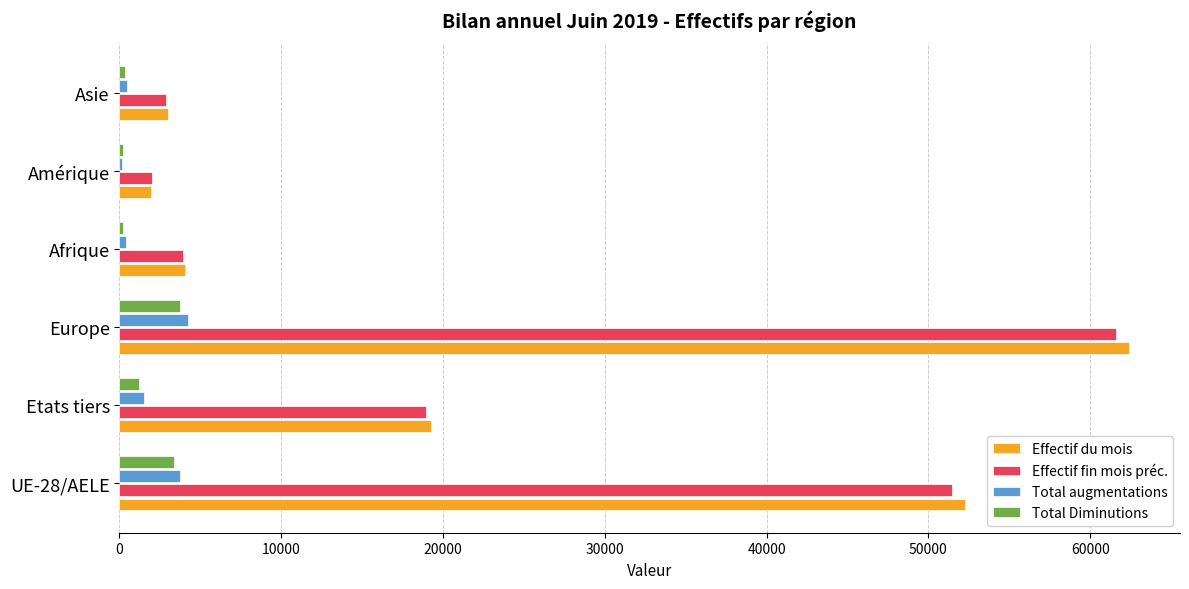

The value of Effectif du mois at Afrique is 4044. True or false?

True